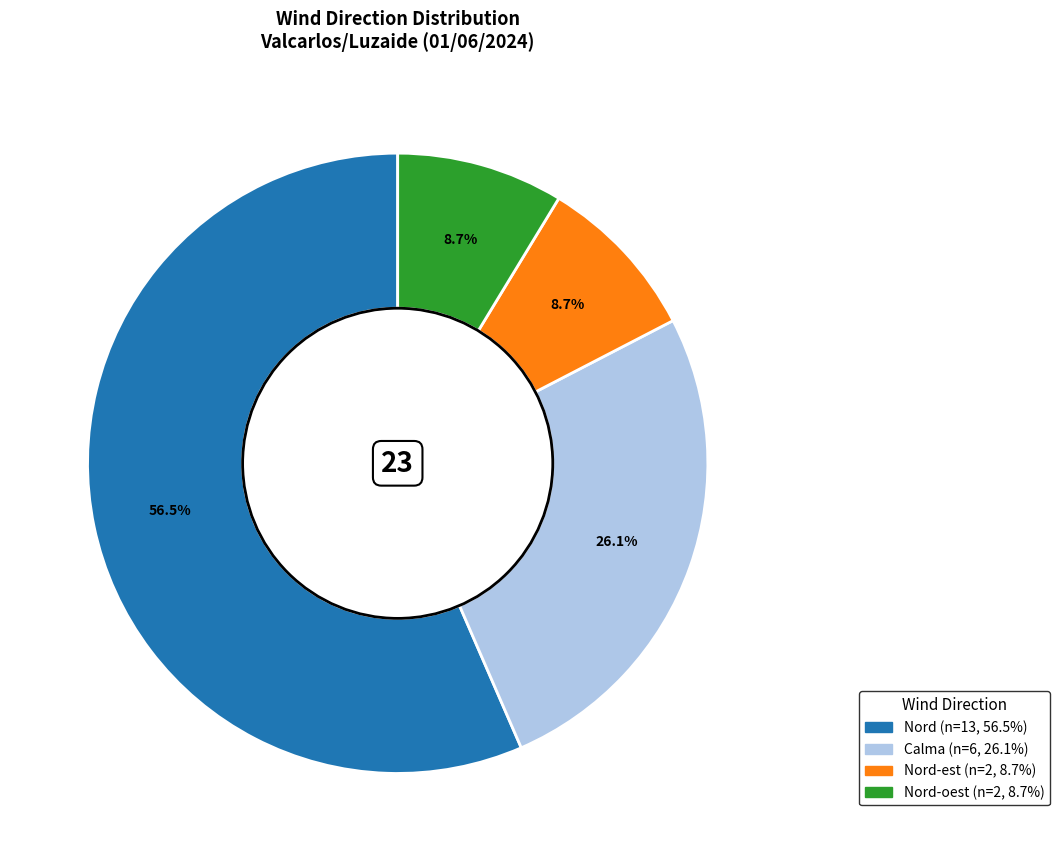

Does any single category account for the majority?

Yes